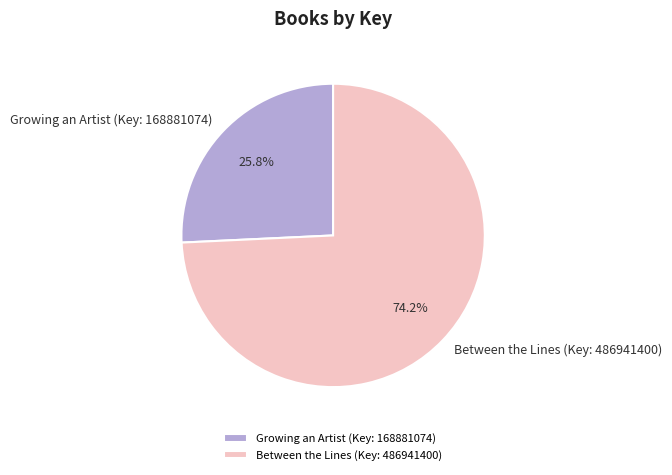

Is Growing an Artist (Key: 168881074) the majority of the pie?

No